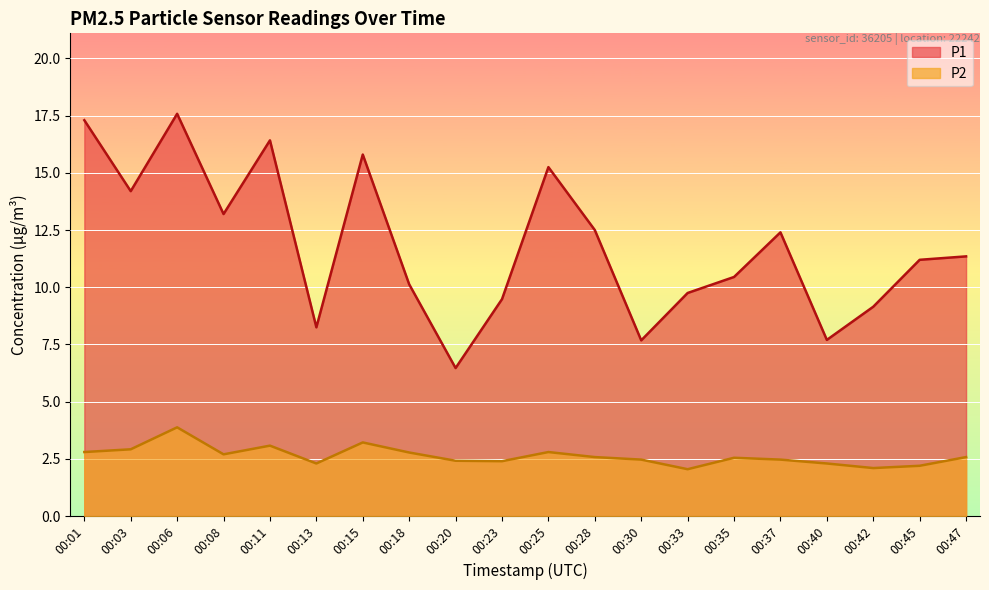

True or false: P1 has more than 2 interior local peaks.

True